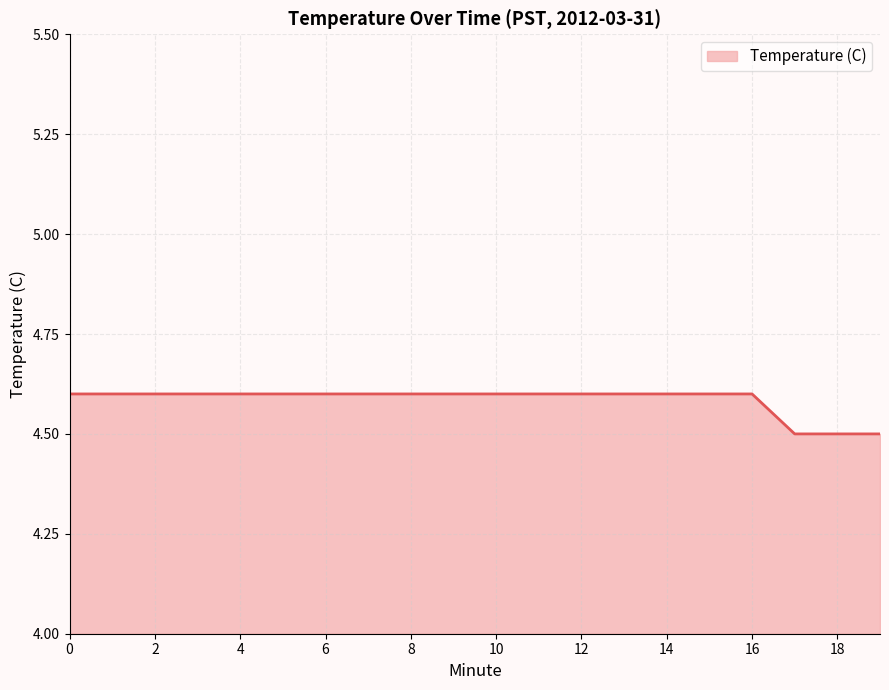

What is the minimum value shown in the chart?

4.5